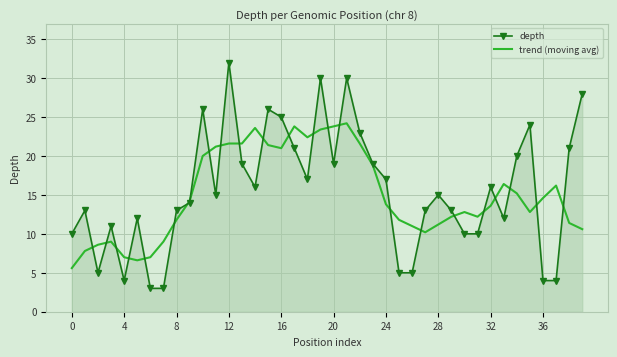

Rank the series by their maximum value, from highest to lowest.

depth, trend (moving avg)